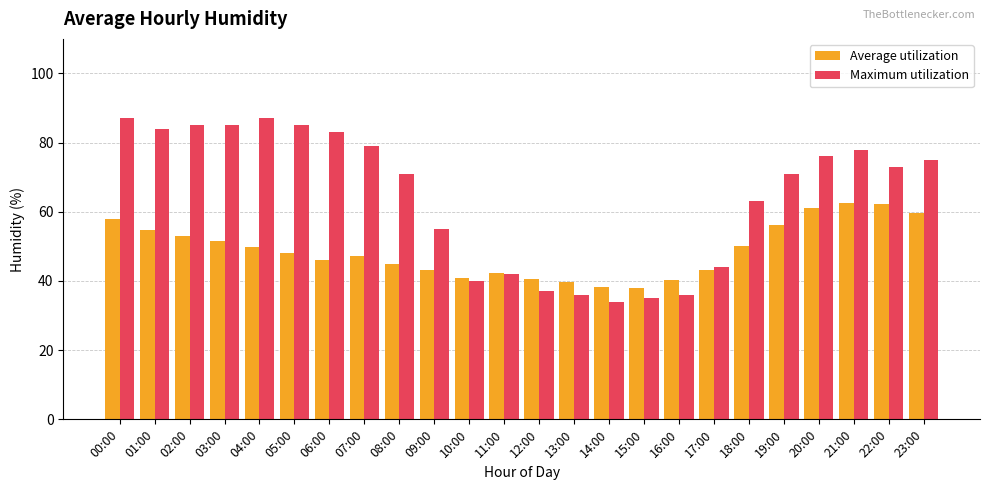

Read the Average utilization value at 06:00.

46.1